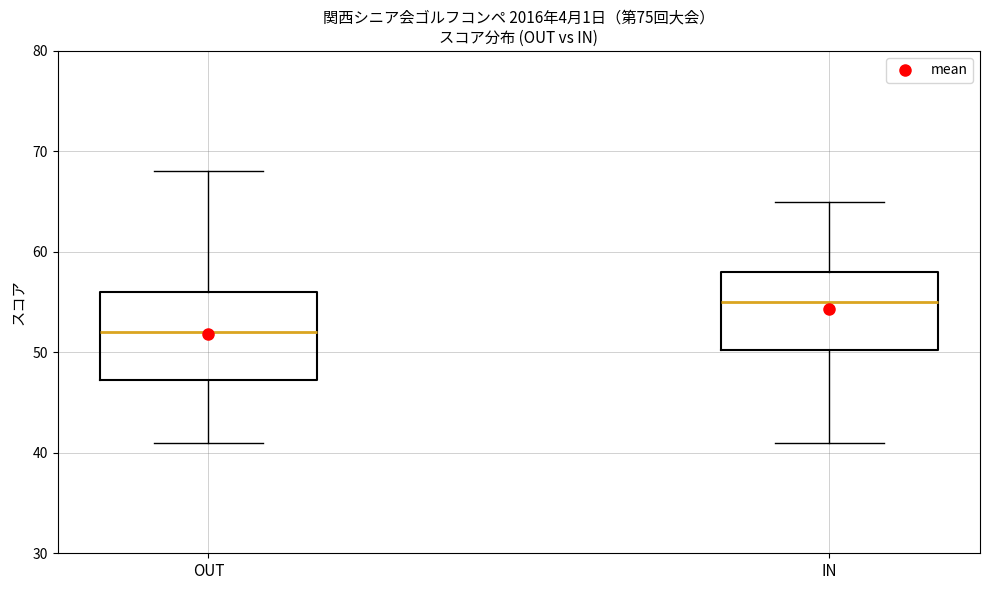

Comparing the boxes themselves (not the whiskers), which one is the tallest?

OUT